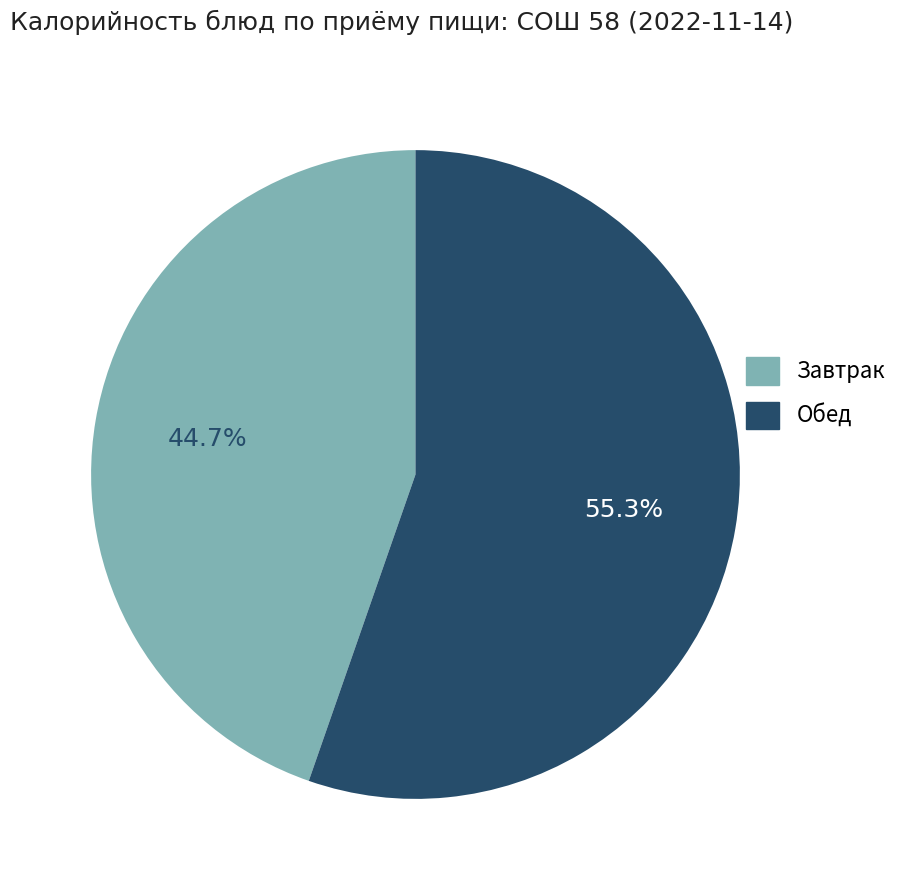

To the nearest percent, what is the difference between the largest and smallest slice percentages?

11%